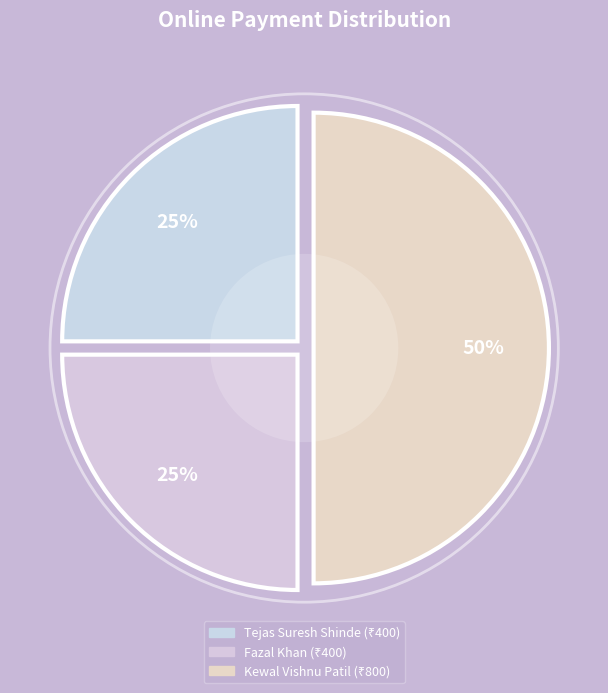

Which slice is the largest?

Kewal Vishnu Patil